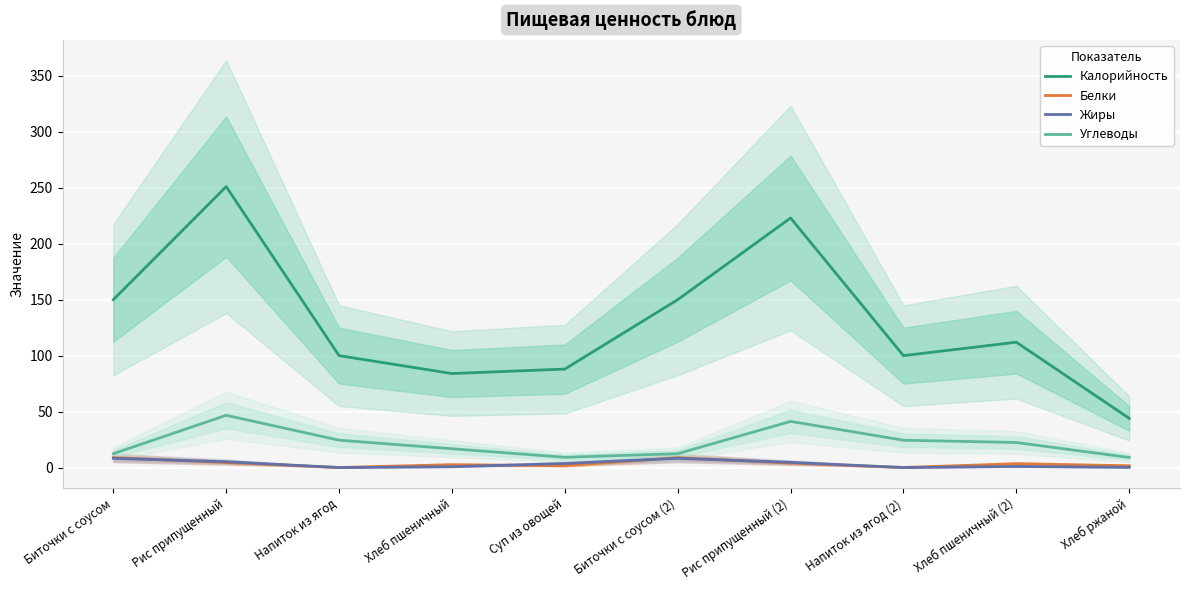

List the series in order of their peak value, highest first.

Калорийность, Углеводы, Белки, Жиры